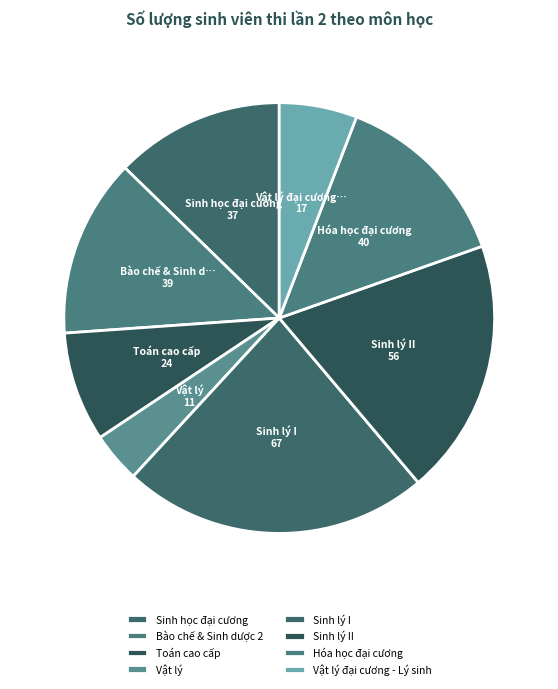

Count the number of slices in the pie.

8